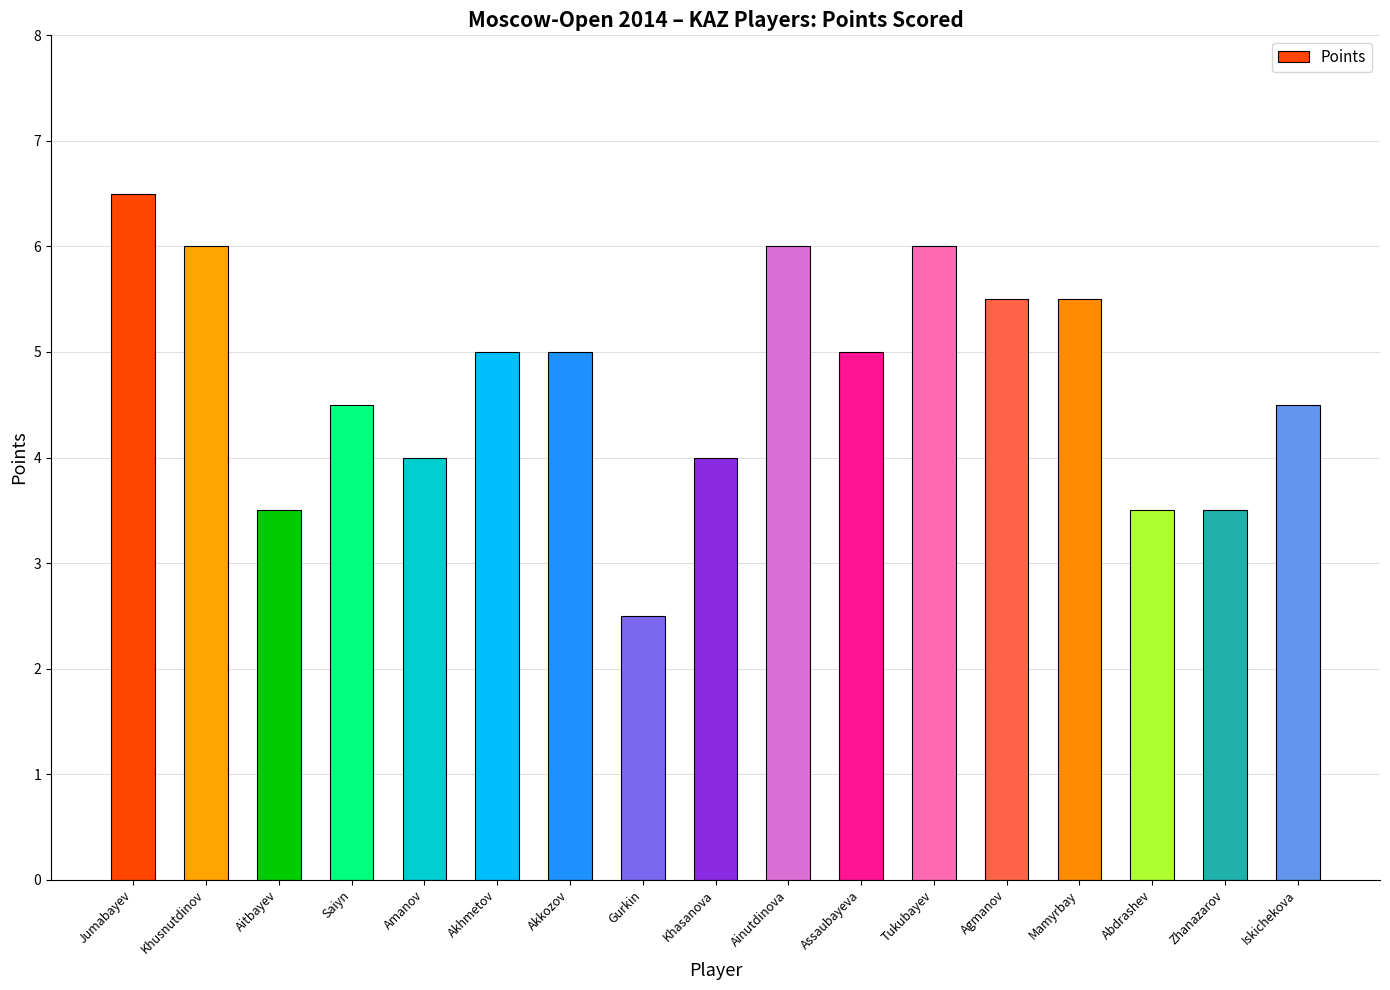

True or false: the data shows 3.5 at Abdrashev.

True